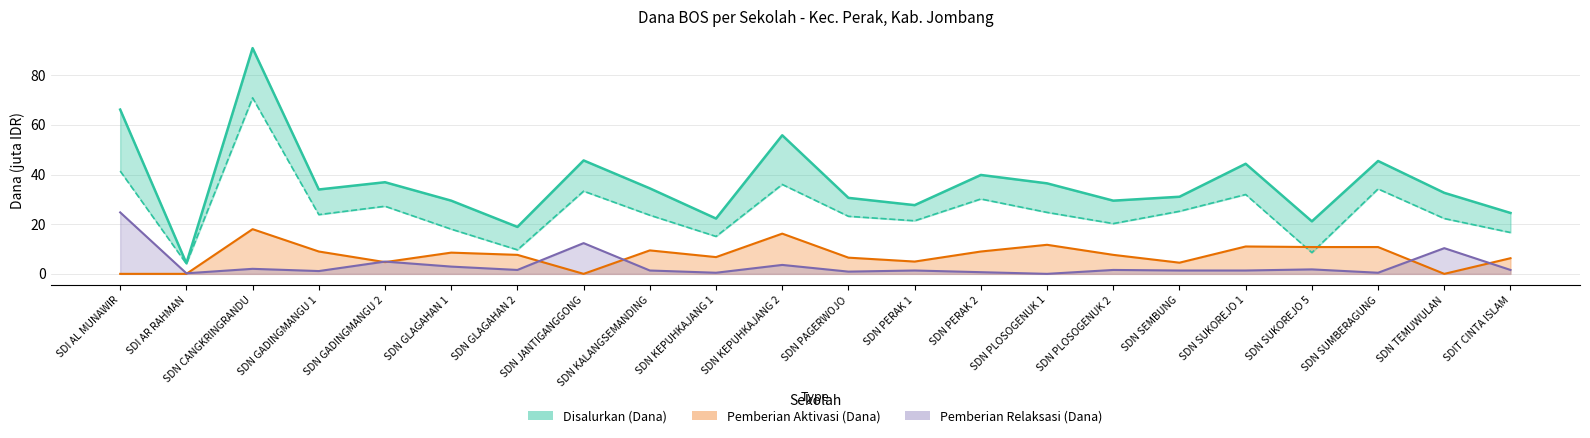

Which series has the largest total across all categories?

Disalurkan (Dana)